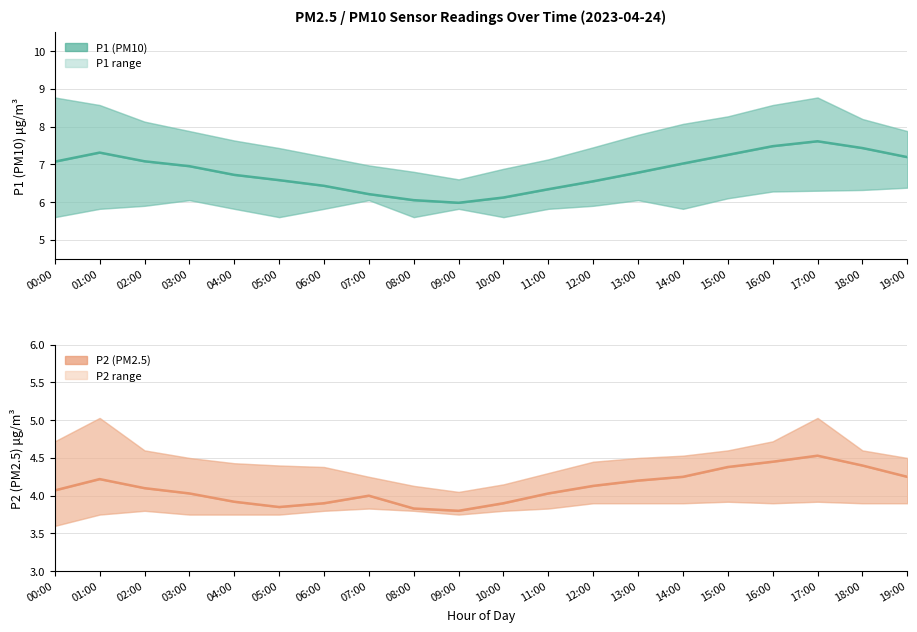

Reading left to right, transcribe all the data shown in this chart.

P1 (PM10): 00:00=7.1	01:00=7.3	02:00=7.1	03:00=7.0	04:00=6.7	05:00=6.6	06:00=6.4	07:00=6.2	08:00=6.0	09:00=6.0	10:00=6.1	11:00=6.3	12:00=6.5	13:00=6.8	14:00=7.0	15:00=7.2	16:00=7.5	17:00=7.6	18:00=7.4	19:00=7.2
P2 (PM2.5): 00:00=4.1	01:00=4.2	02:00=4.1	03:00=4.0	04:00=3.9	05:00=3.9	06:00=3.9	07:00=4.0	08:00=3.8	09:00=3.8	10:00=3.9	11:00=4.0	12:00=4.1	13:00=4.2	14:00=4.2	15:00=4.4	16:00=4.5	17:00=4.5	18:00=4.4	19:00=4.2